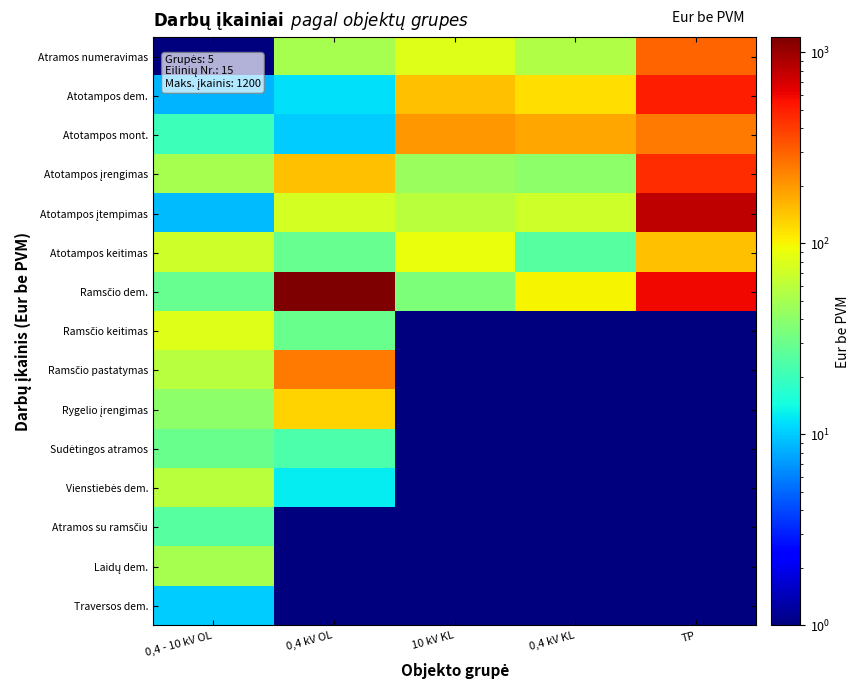

At which category does the chart reach its peak across all series?

0,4 kV OL